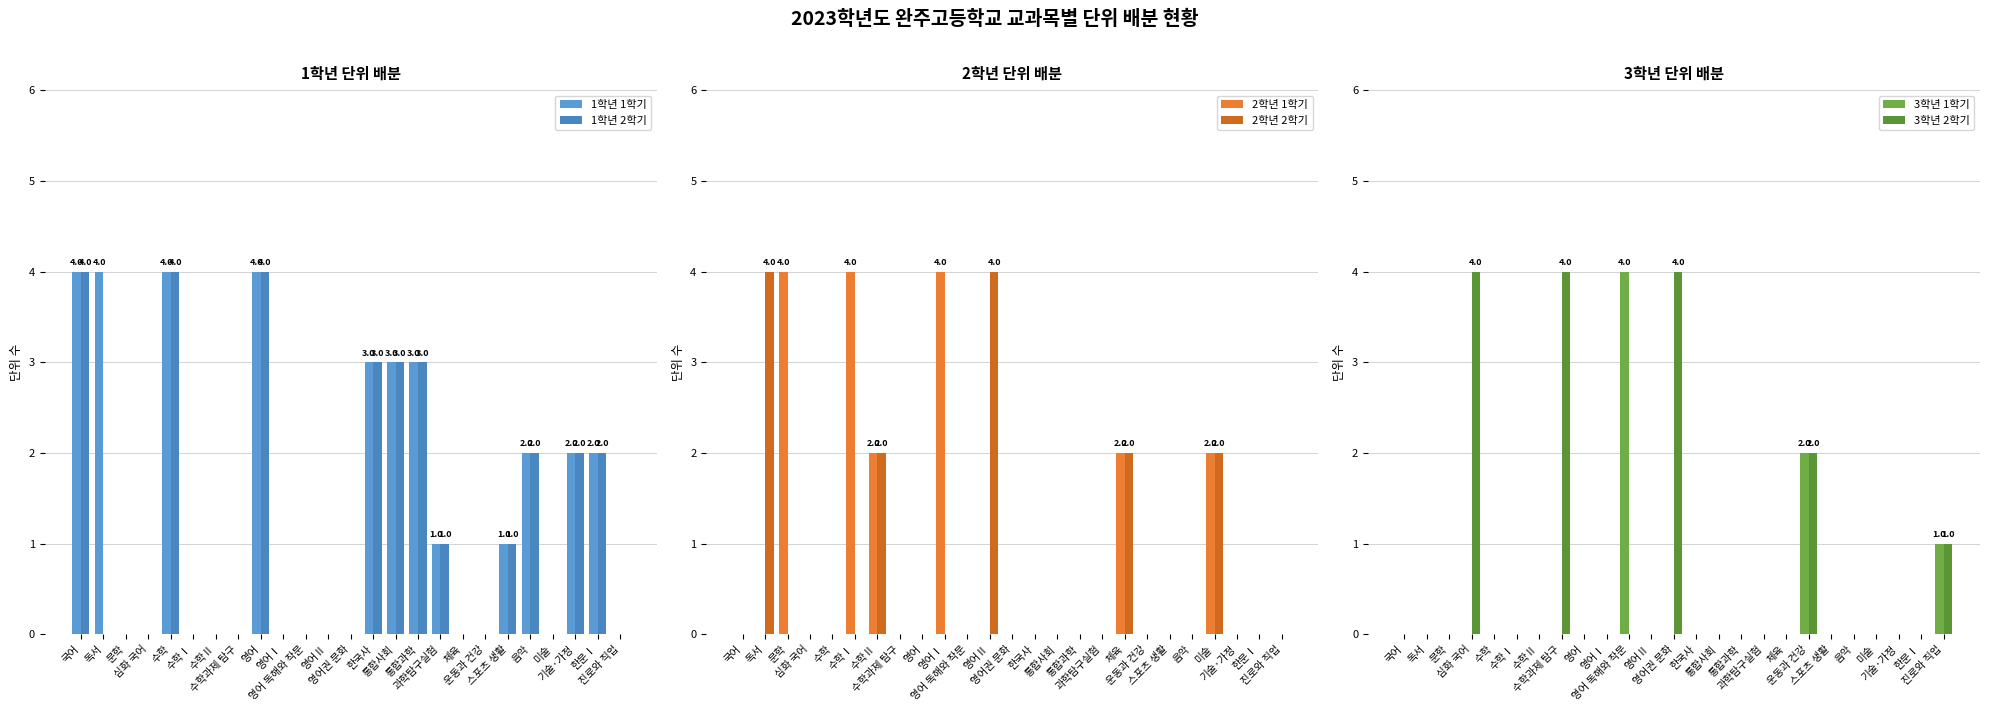

Is it true that 2학년 1학기 equals 3 at 미술?

False